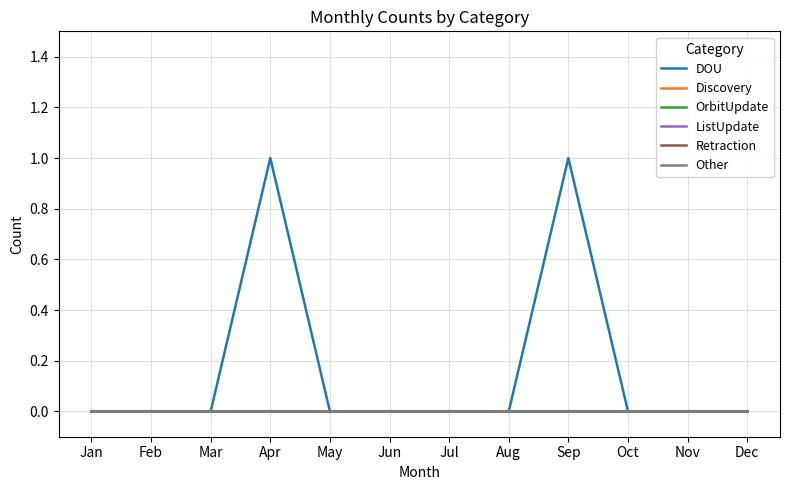

Between Apr and Dec, which series saw the biggest shift?

DOU